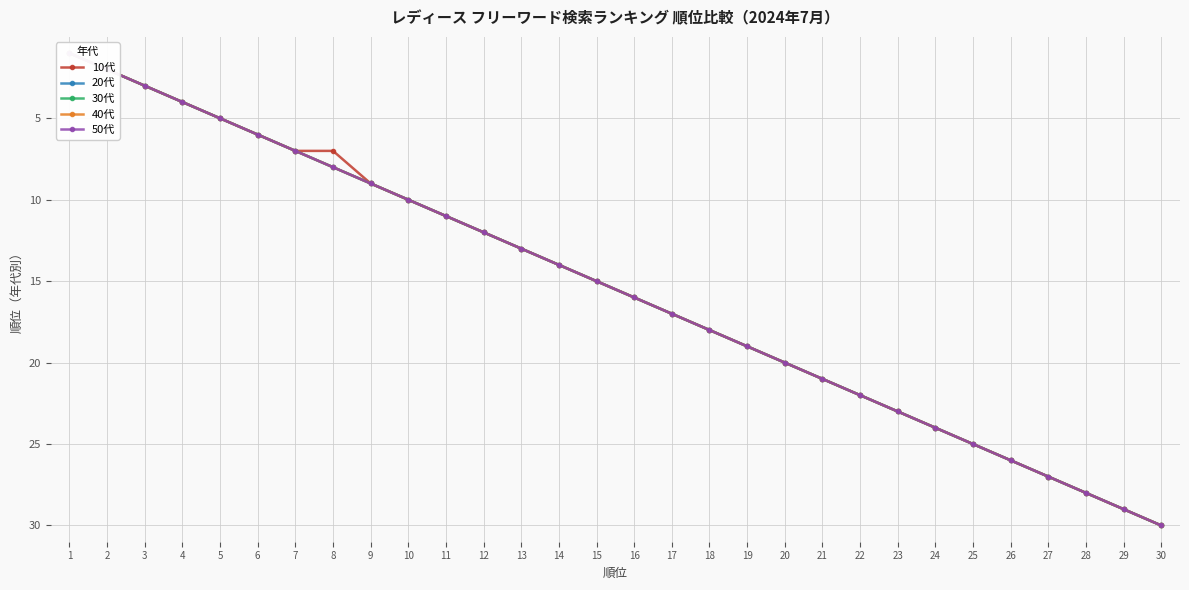

True or false: 30代 and 10代 cross at least once.

False